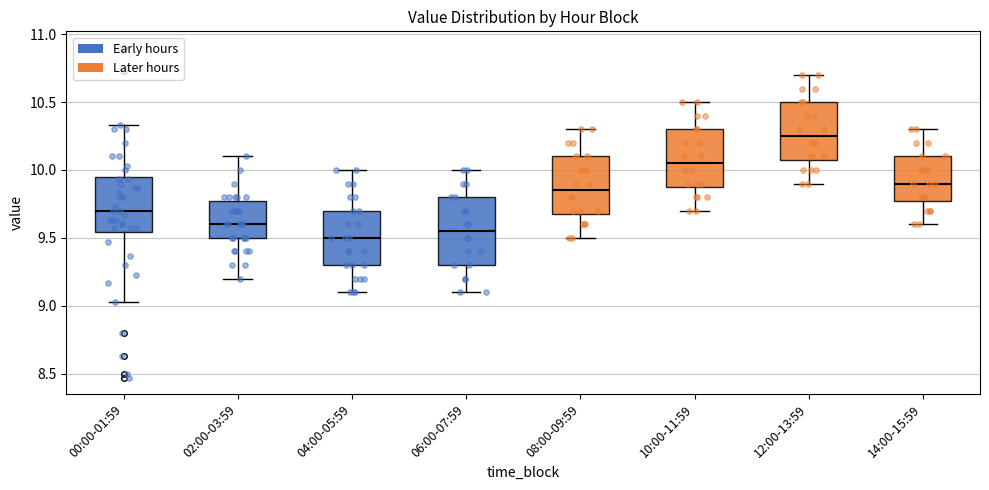

Comparing the boxes themselves (not the whiskers), which one is the tallest?

06:00-07:59